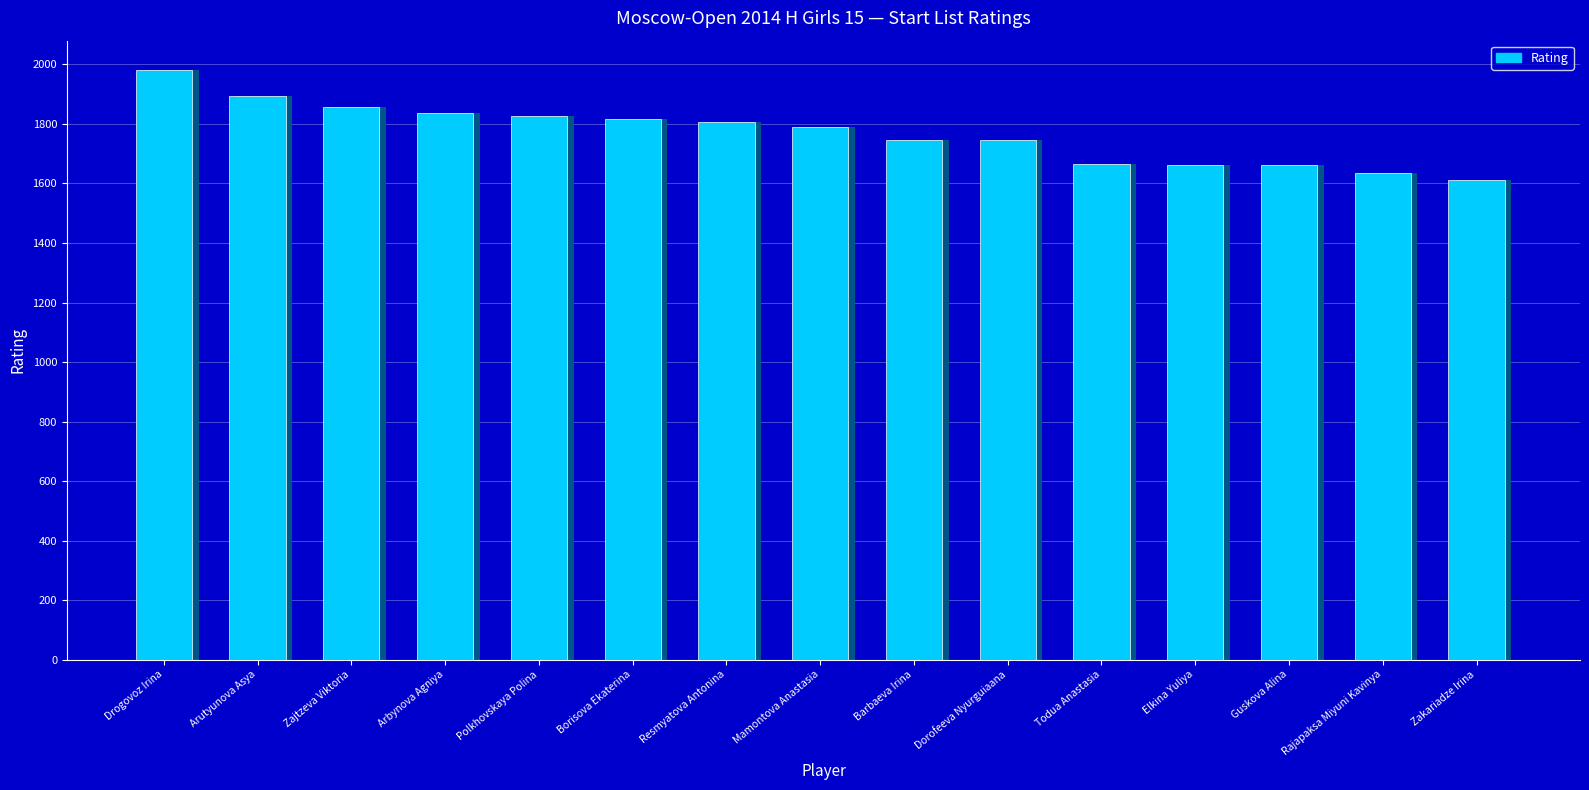

What is the difference between the maximum and minimum values?

370